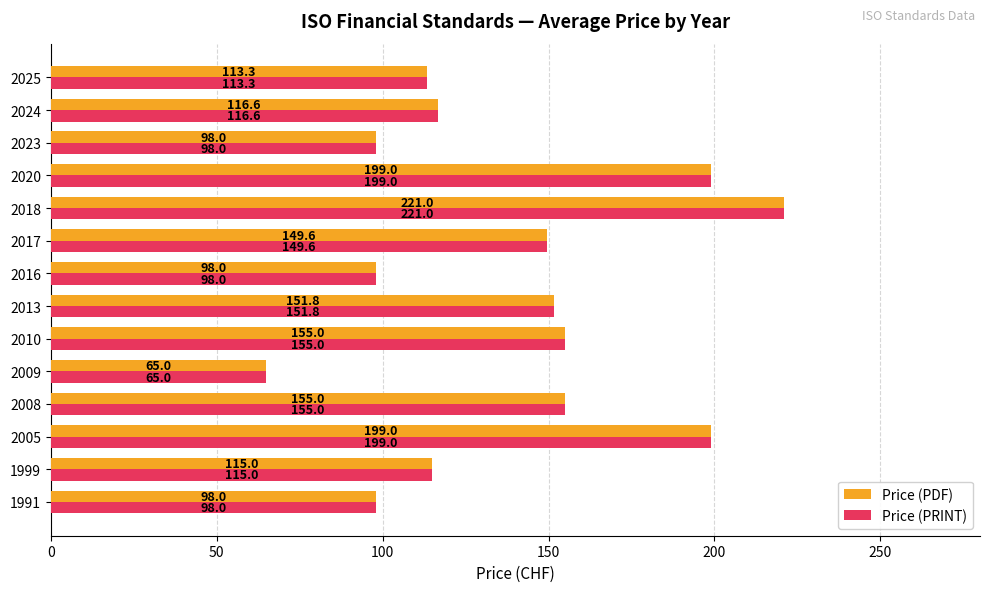

The value of Price (PRINT) at 2025 is 49.5. True or false?

False